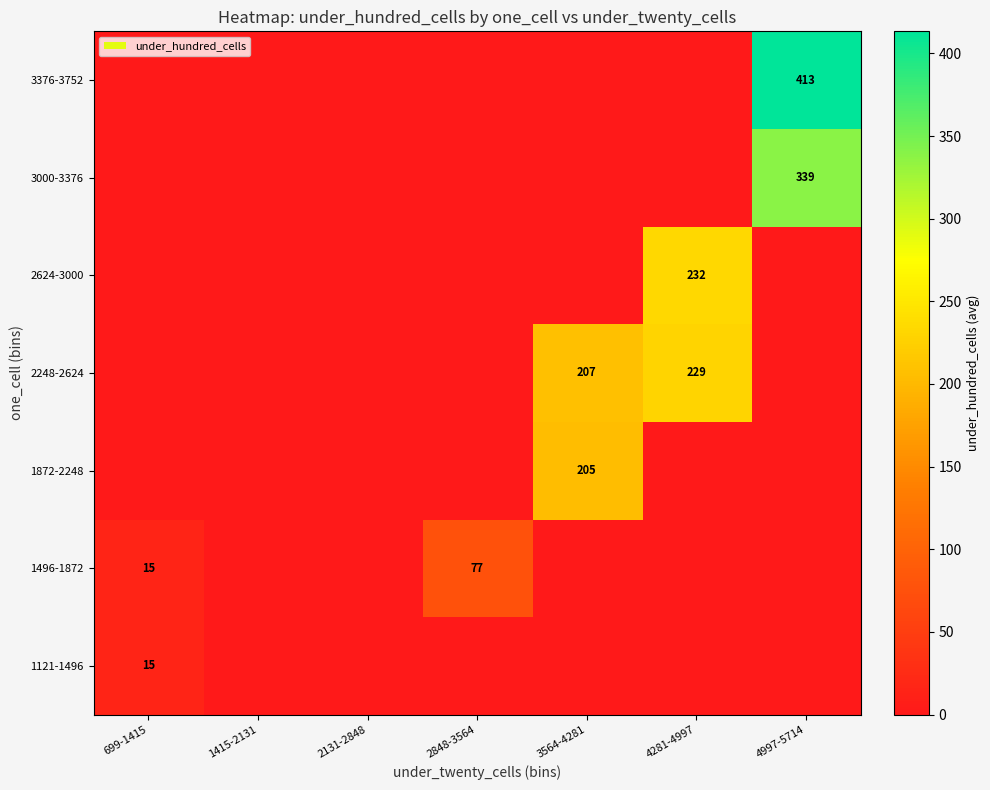

True or false: 1872-2248 has a value of 368 at 3564-4281.

False